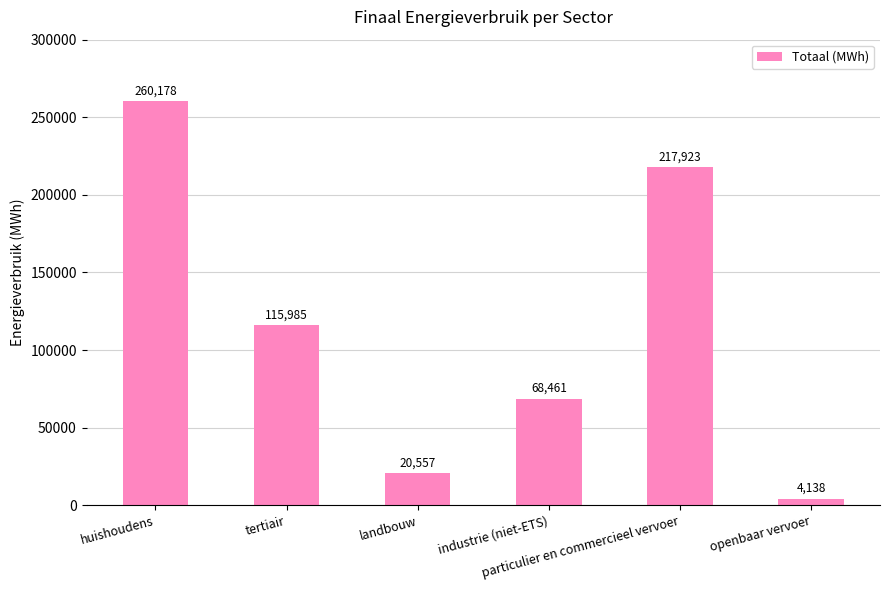

What is the difference between the second highest and second lowest values?

197366.7